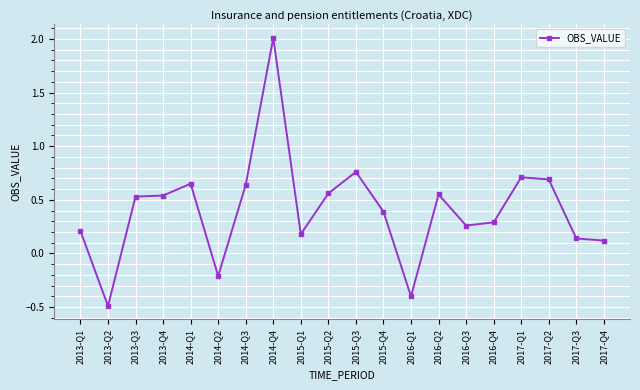

What is the change in value from 2014-Q3 to 2017-Q4?

-0.5